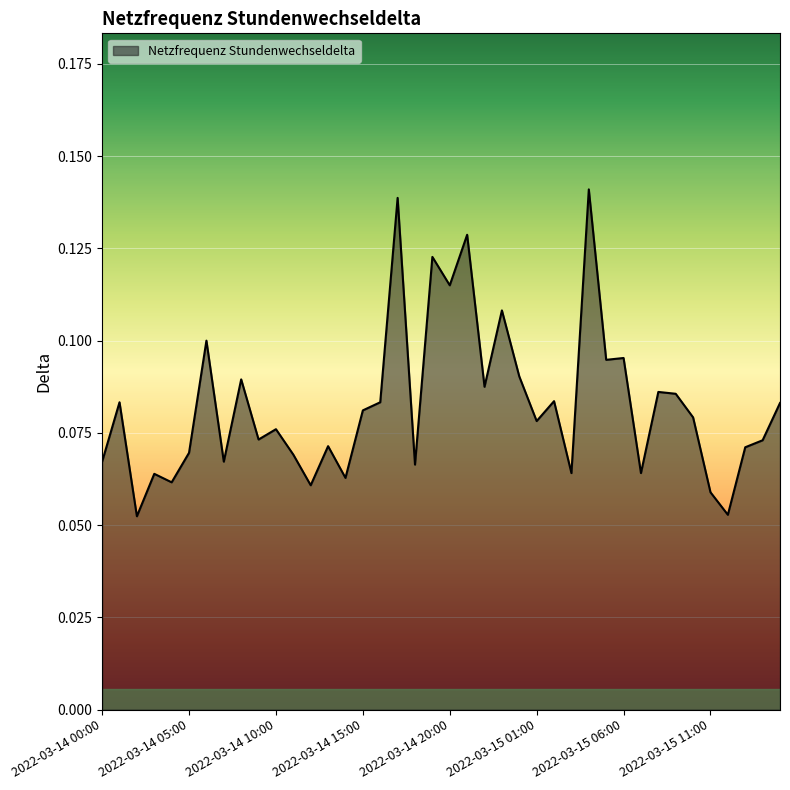

How many categories are shown in the chart?

40